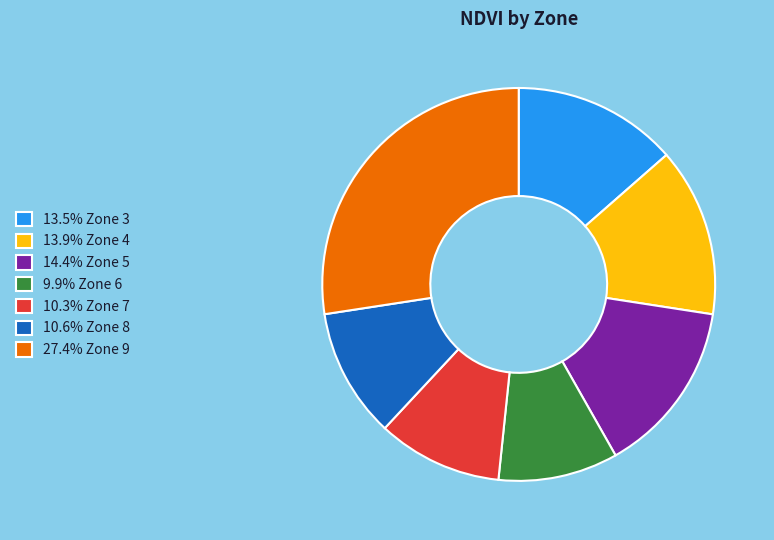

What is the ratio of the value at 10.6% Zone 8 to the value at 10.3% Zone 7?

1.0